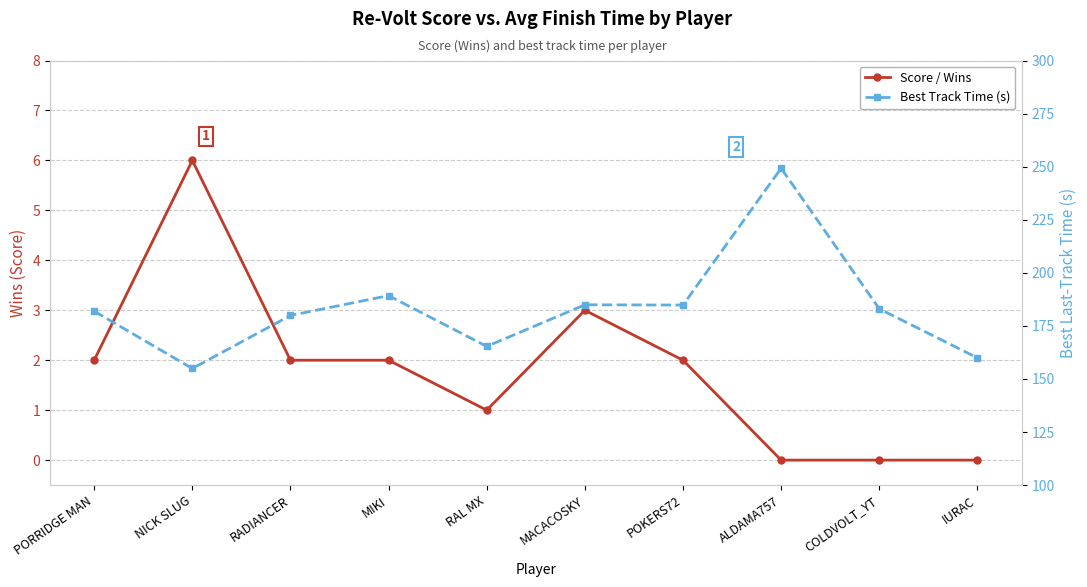

At which label does Score / Wins first exceed 2?

NICK SLUG